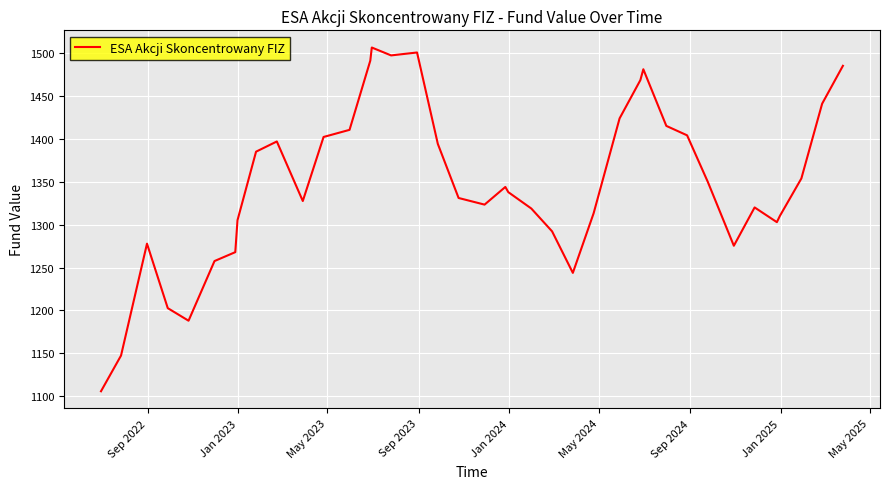

What is the greatest value displayed?

1506.3